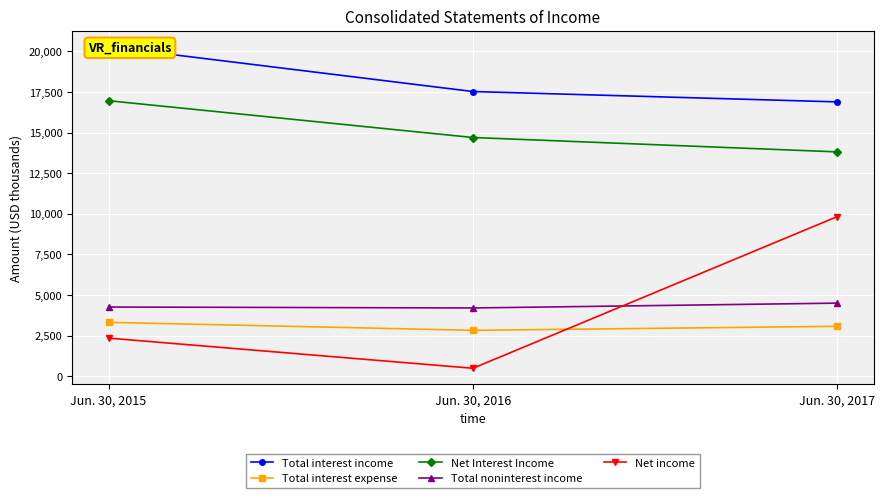

Is it true that Net income equals 2350 at Jun. 30, 2015?

True